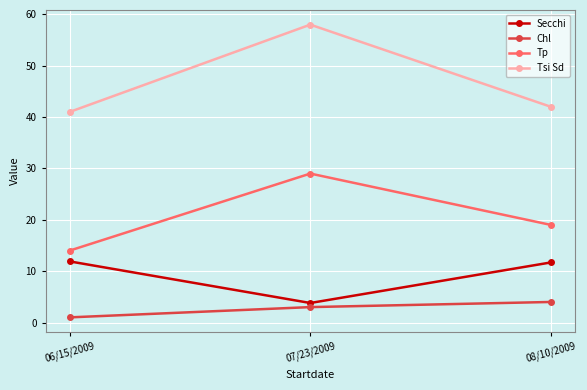

Between 06/15/2009 and 08/10/2009, which series saw the biggest shift?

Tp